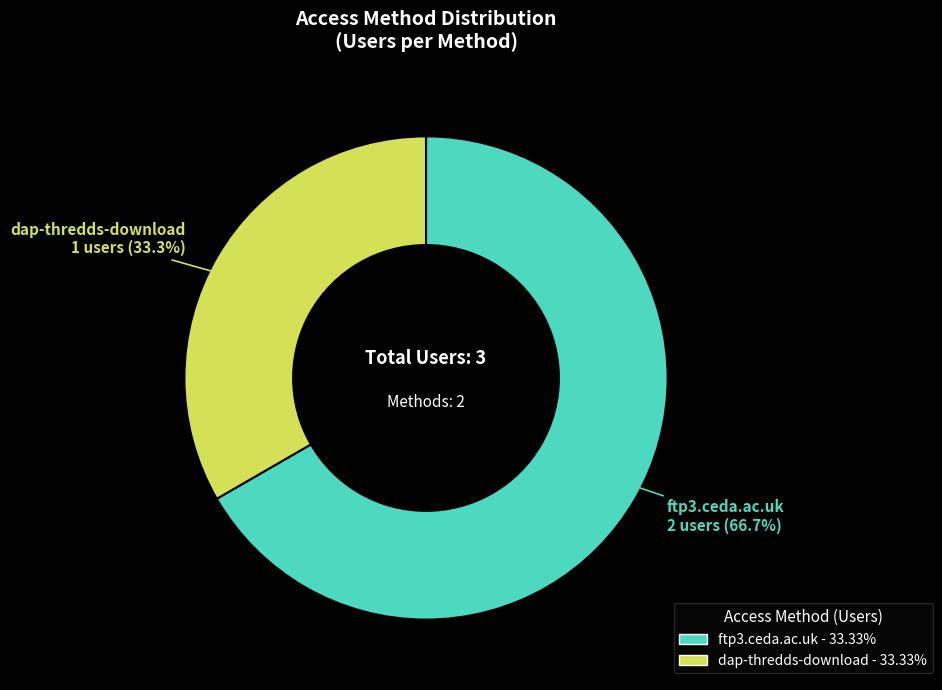

To the nearest percent, what is the average slice percentage?

50%